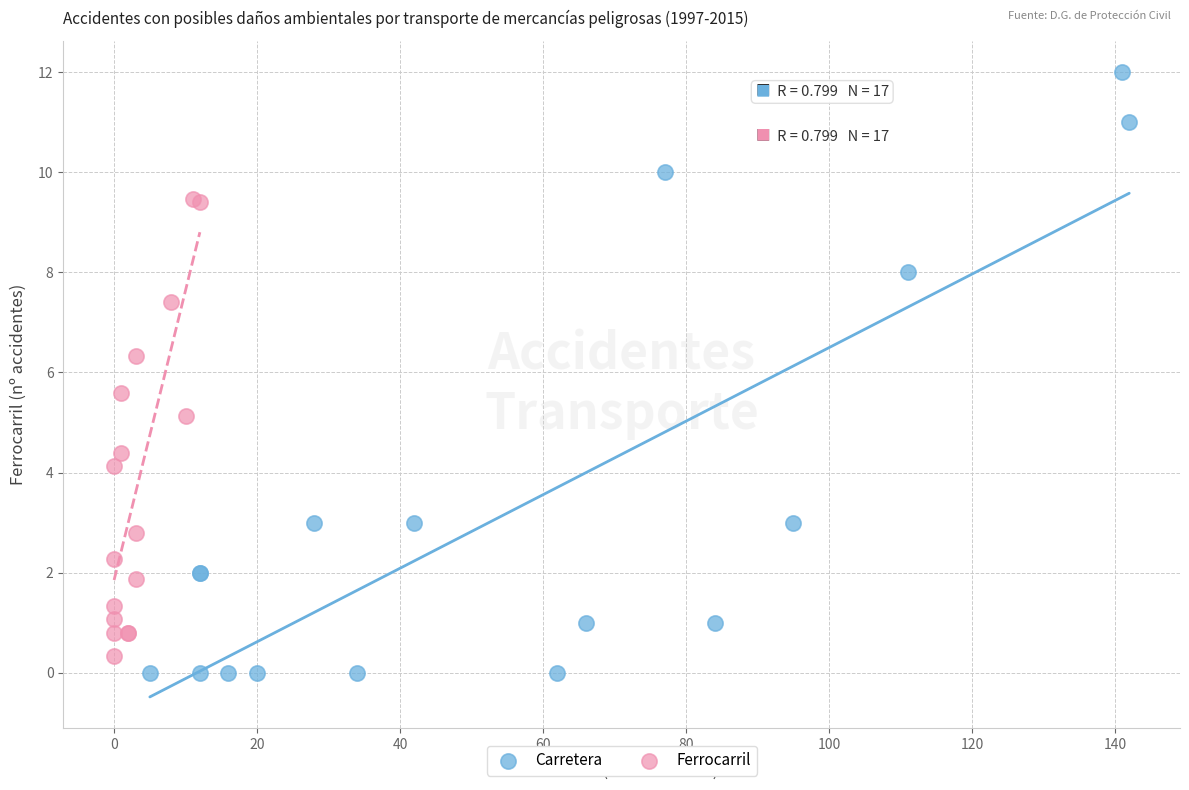

Which series reaches the maximum Y coordinate?

Carretera